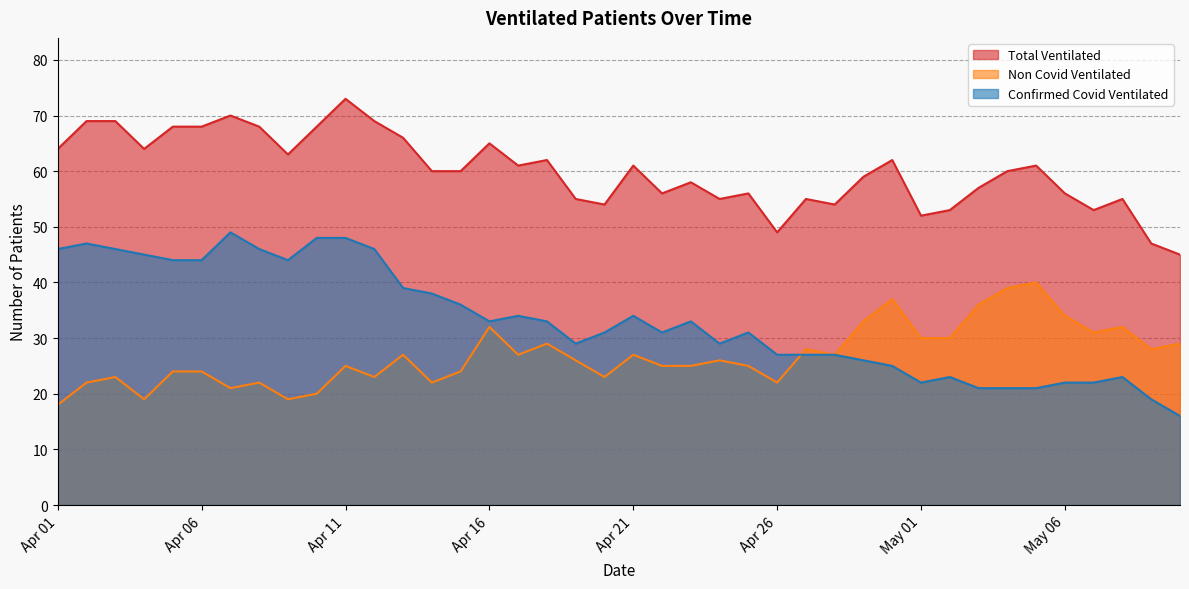

Rank the series by their maximum value, from highest to lowest.

Total Ventilated, Confirmed Covid Ventilated, Non Covid Ventilated